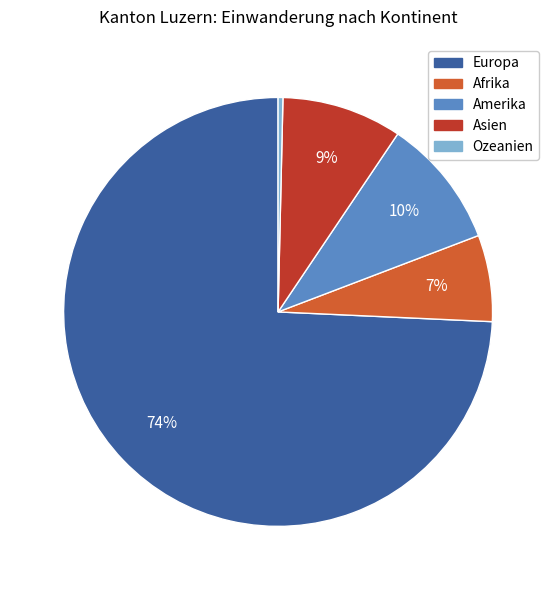

True or false: Europa accounts for 79% of the total.

False